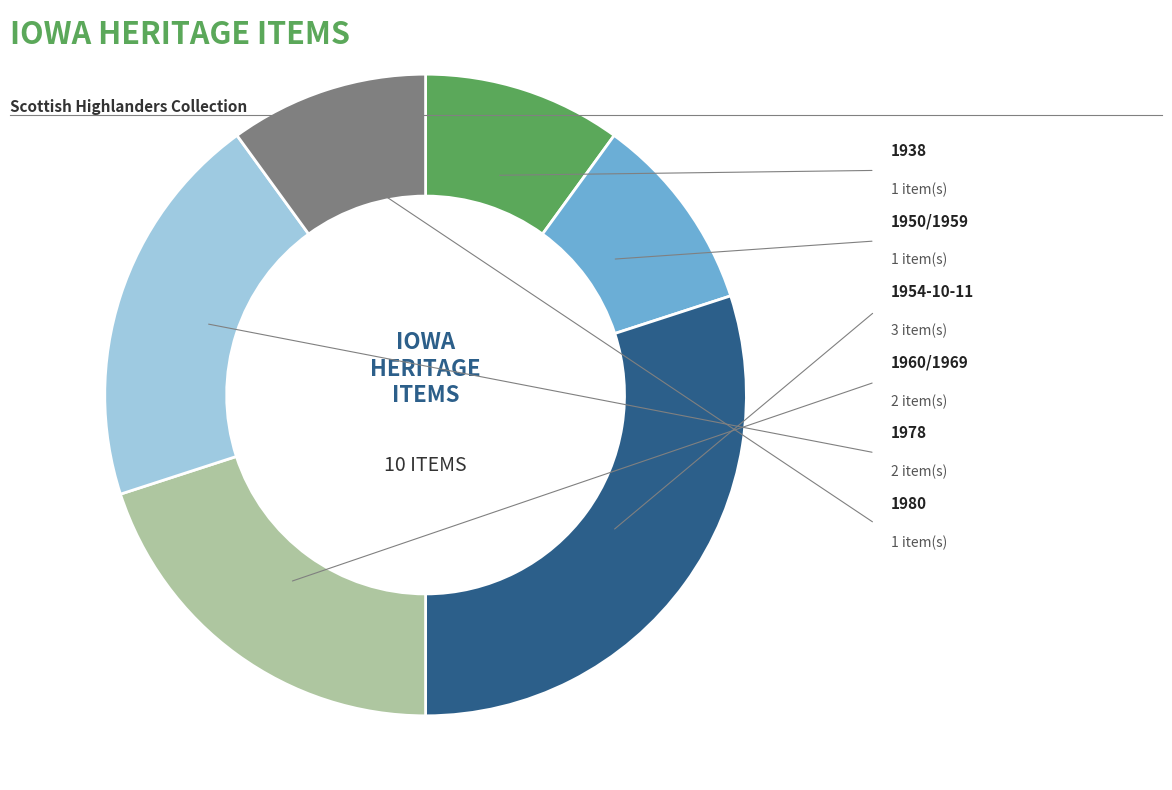

Count the number of slices in the pie.

6